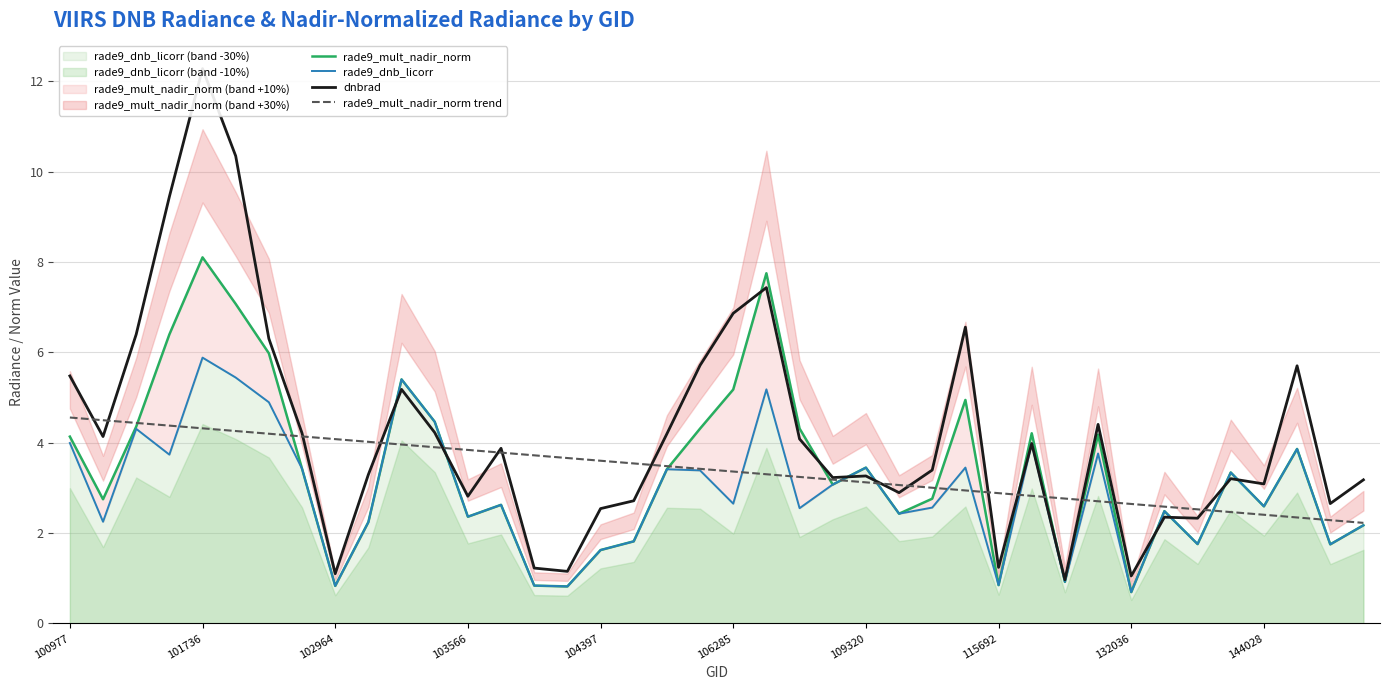

How many times do rade9_mult_nadir_norm and dnbrad cross each other?

12